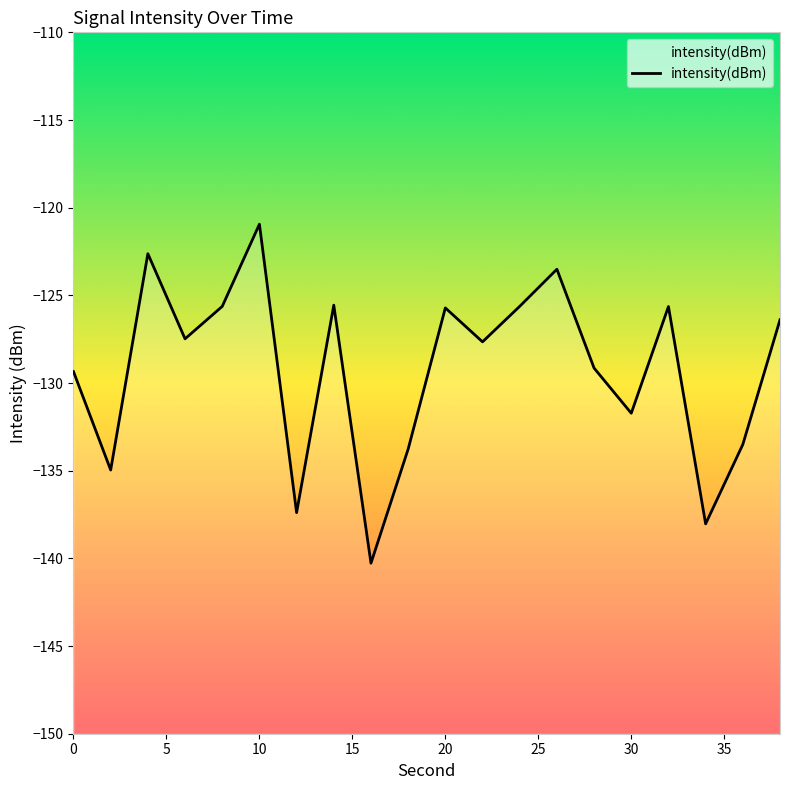

Reading left to right, transcribe all the data shown in this chart.

-129.3	-135.0	-122.6	-127.5	-125.6	-120.9	-137.4	-125.6	-140.3	-133.8	-125.7	-127.7	-125.6	-123.5	-129.1	-131.7	-125.6	-138.0	-133.5	-126.4